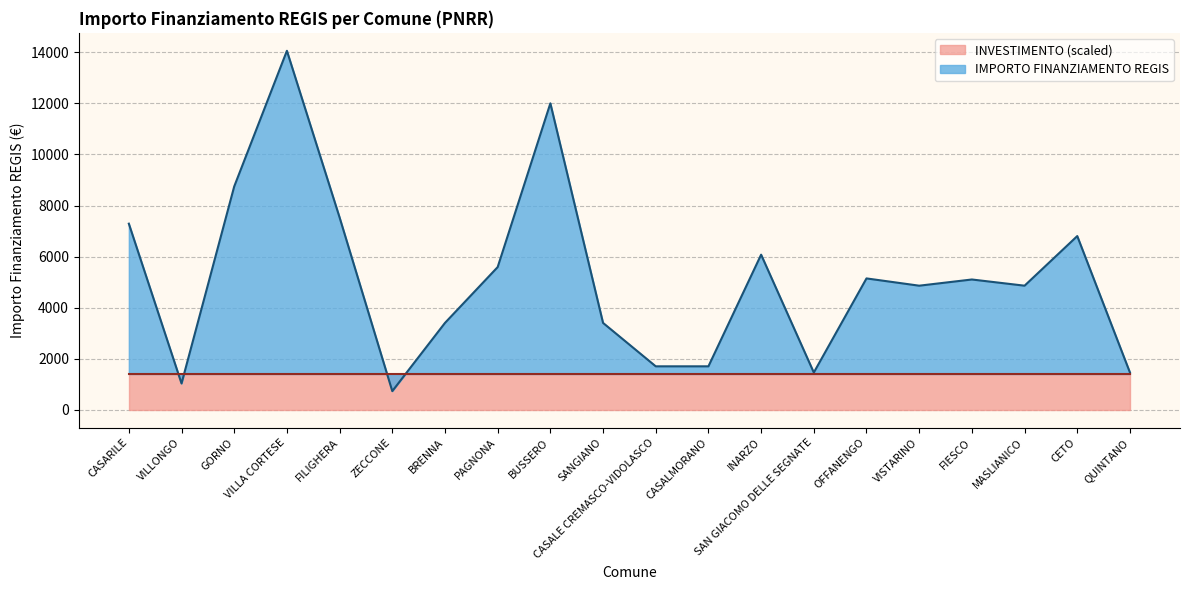

Where does the data first go above 5103?

CASARILE